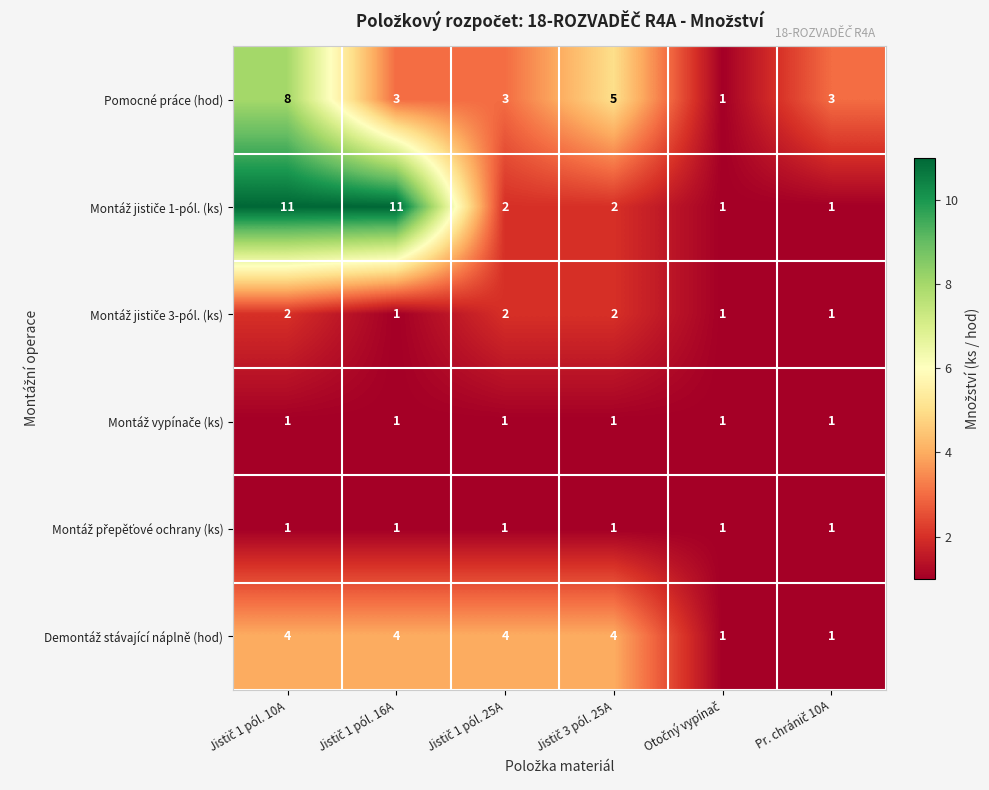

What is the maximum value shown in the chart?

11